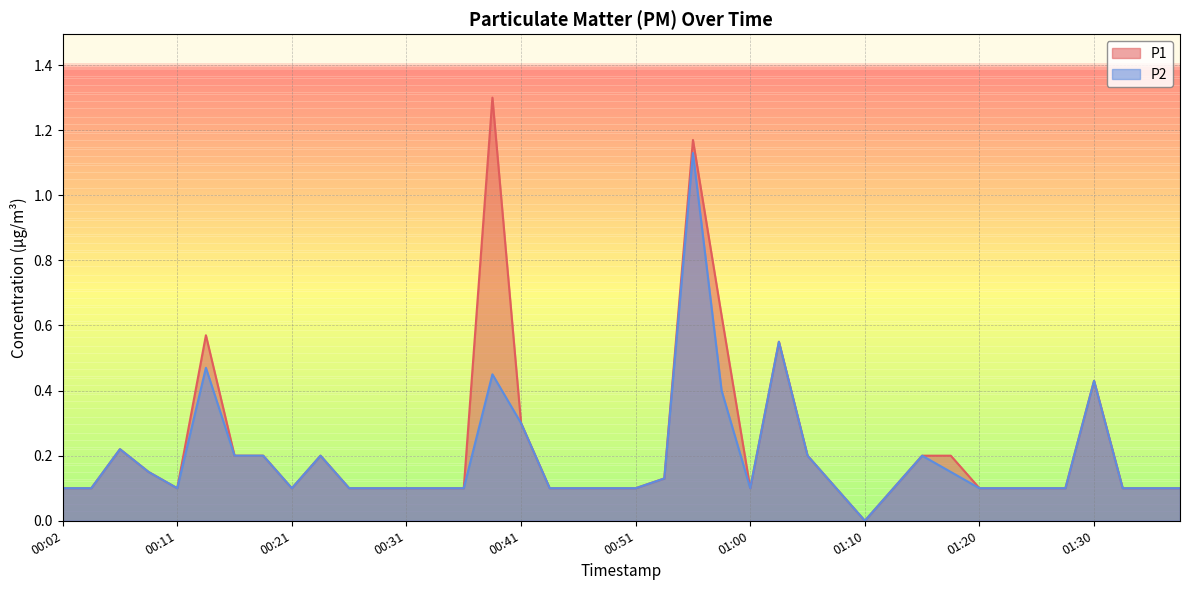

List the series in order of their overall mean, highest first.

P1, P2